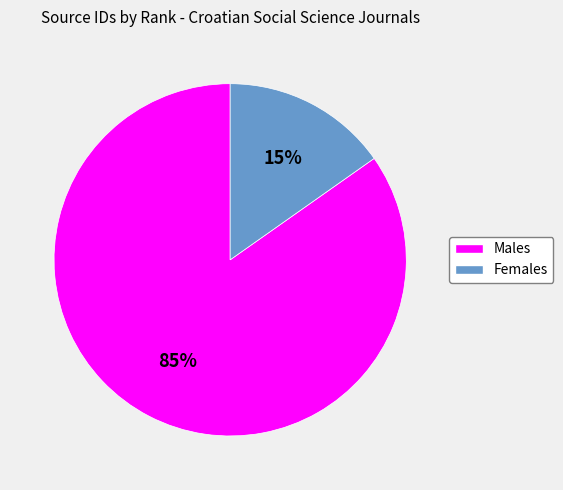

True or false: Females accounts for 15% of the total.

True